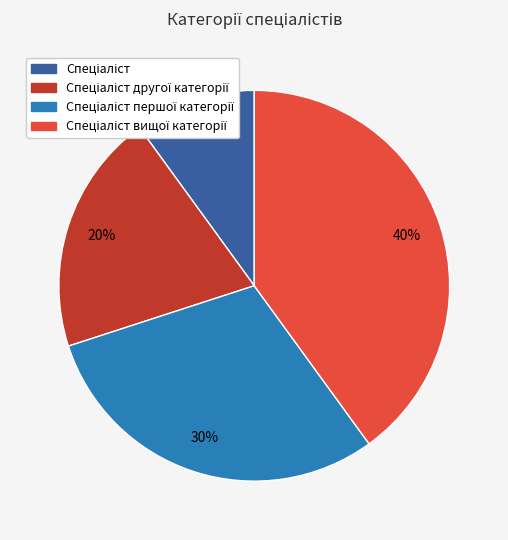

Is there a majority slice in this chart?

No